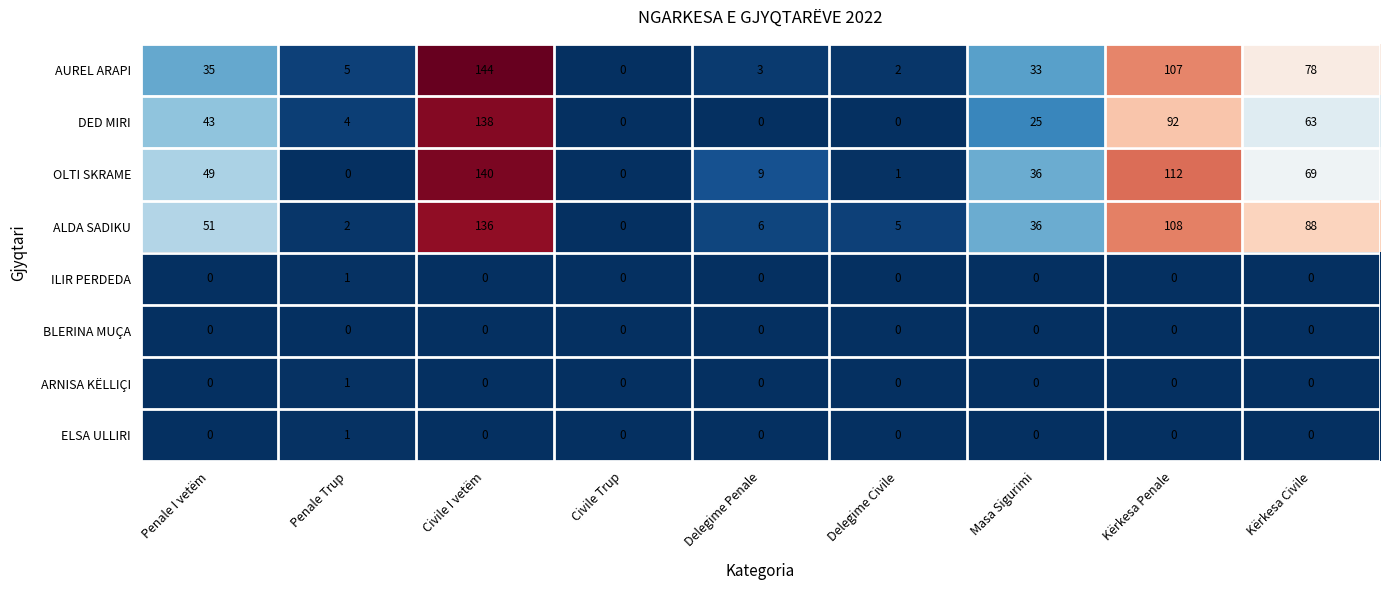

What is the total value across all series at Delegime Penale?

18